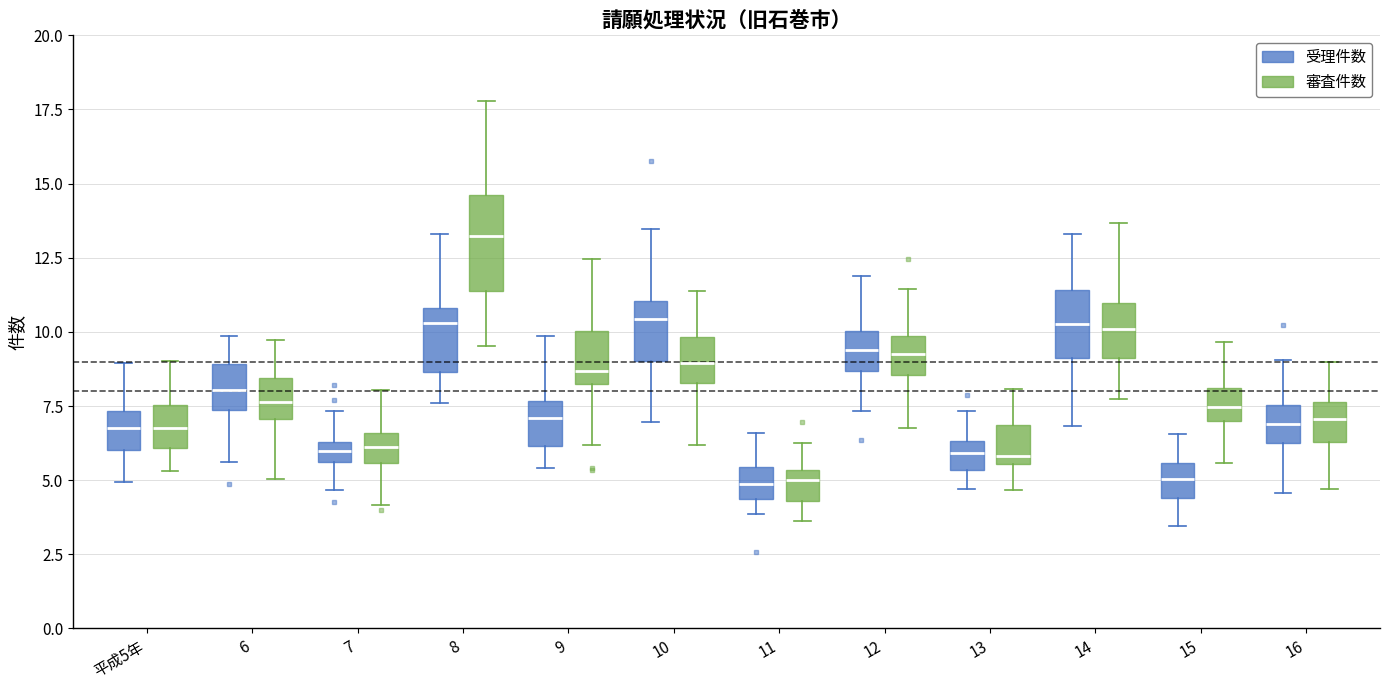

Which box has the highest median line?

8 (審査件数)